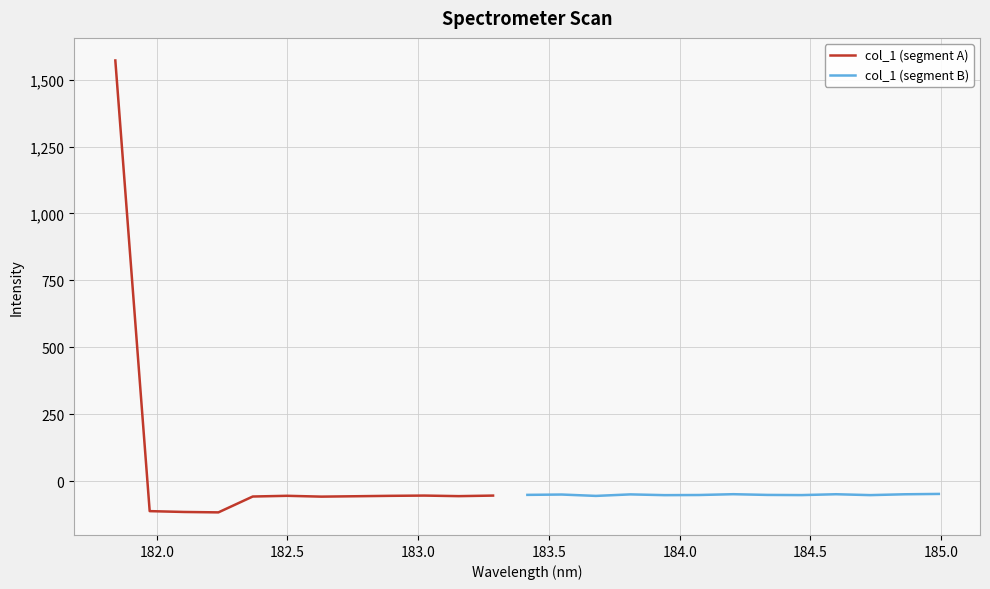

Is this an area chart (filled region under the line)?

No